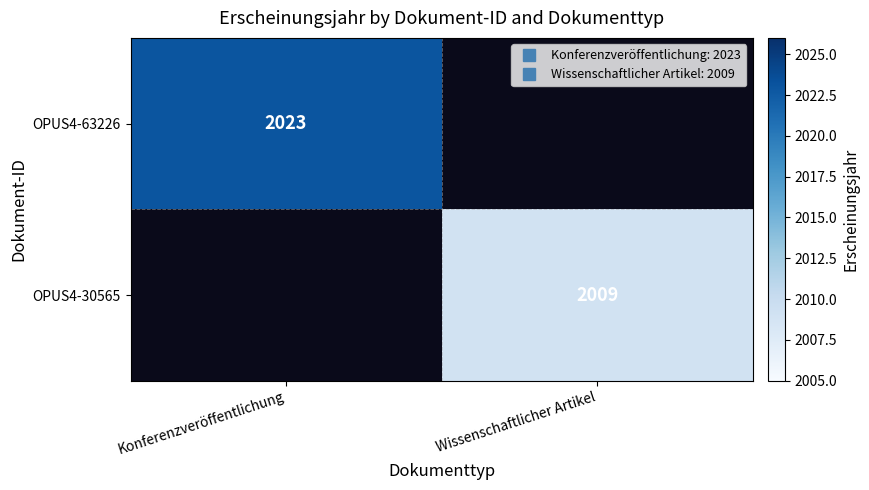

At which category does the chart reach its peak across all series?

Konferenzveröffentlichung